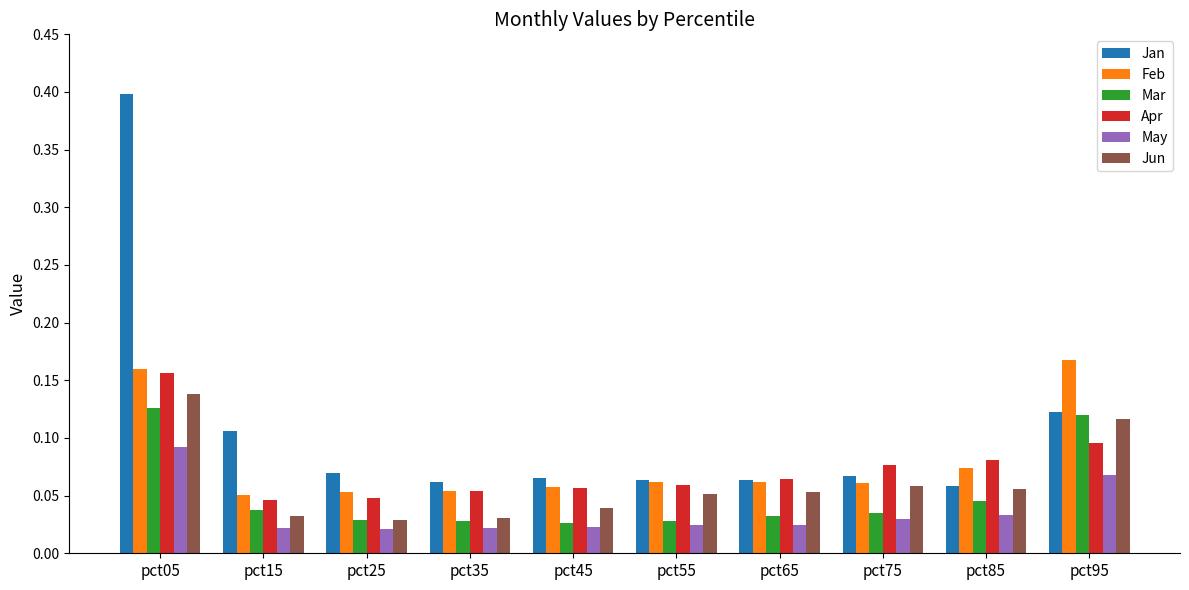

At which category is the sum across all series the highest?

pct05